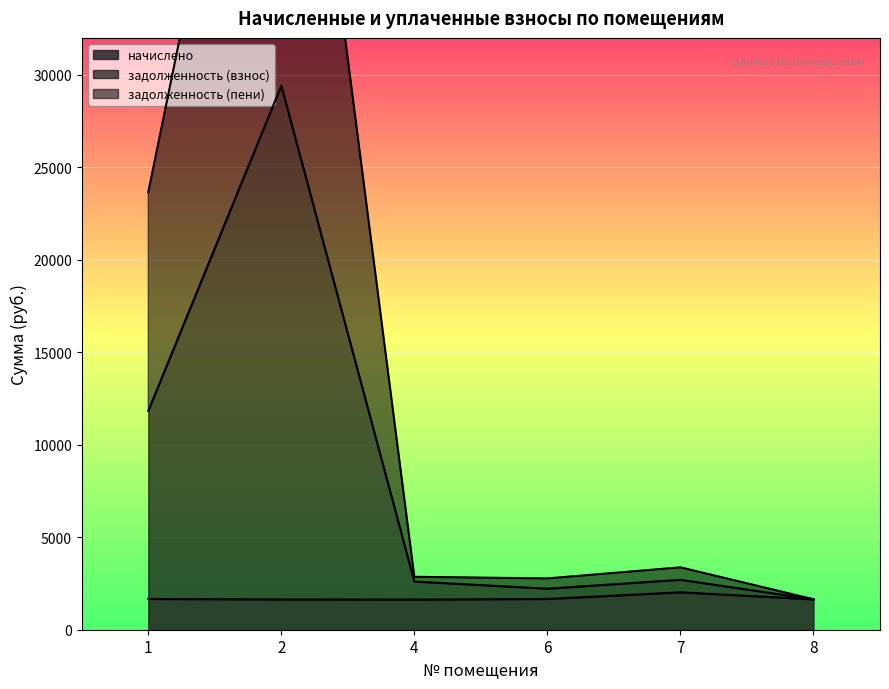

What is the sum of the задолженность (взнос) values at 1 and 2?

41248.3